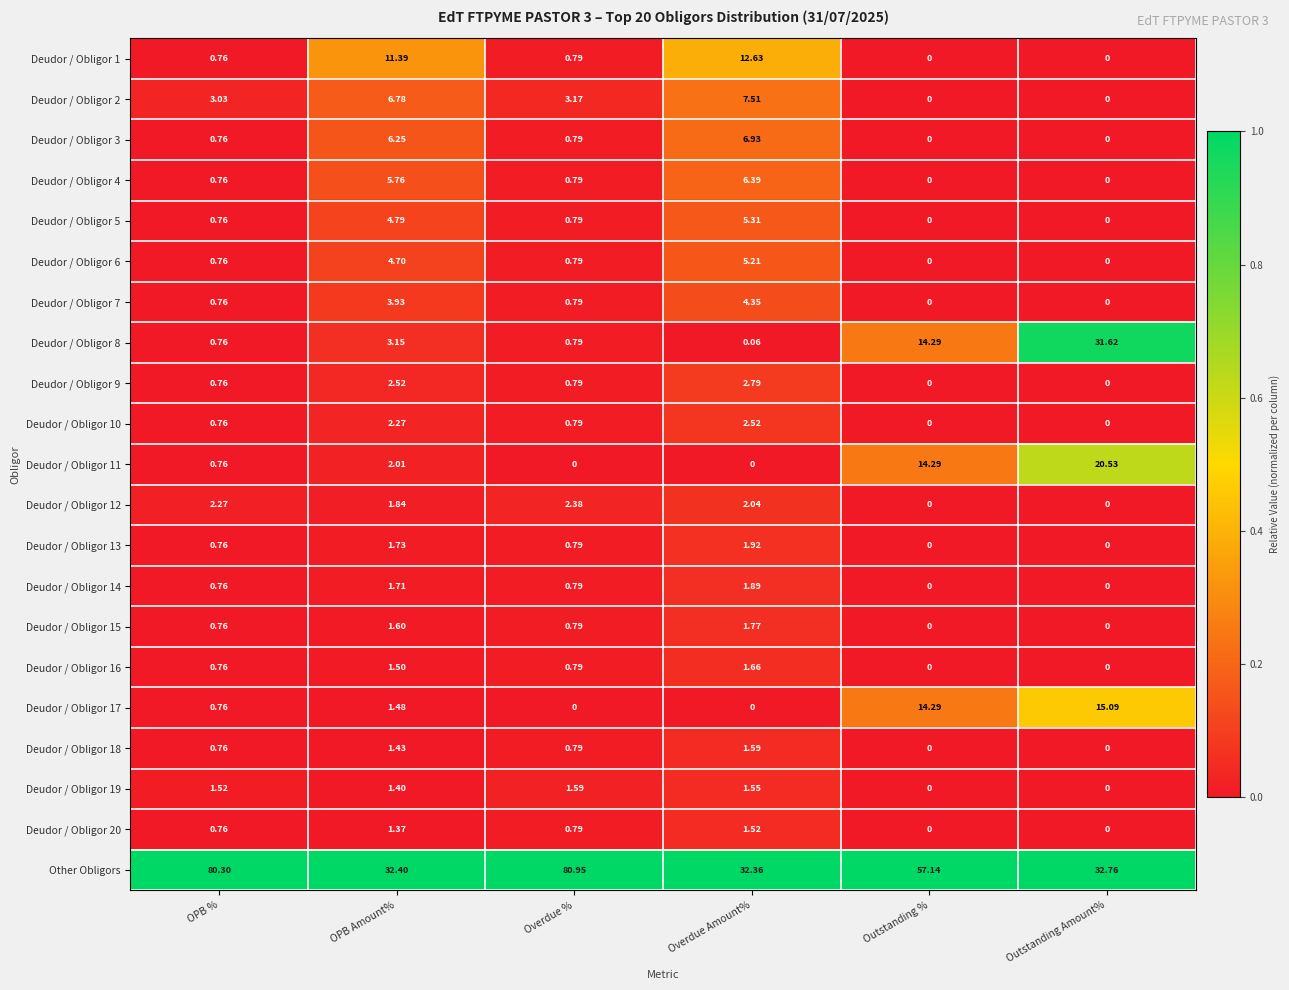

How many distinct data groups are displayed?

21